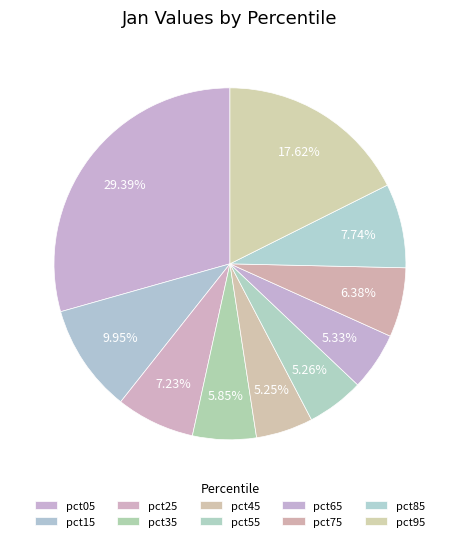

The pct65 slice represents 1% of the pie. True or false?

False